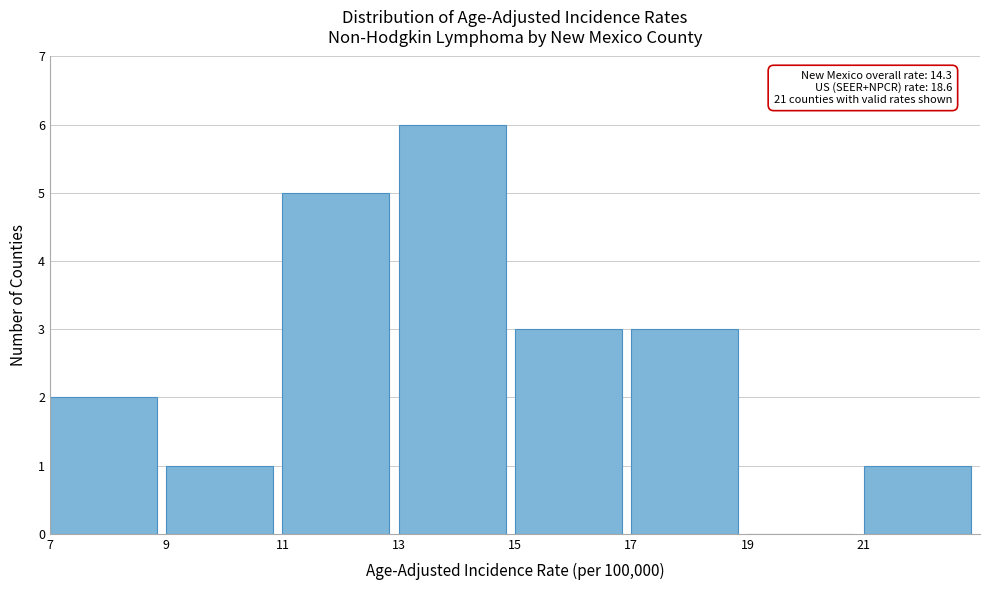

Over which range of the x-axis is the bar tallest?

13 to 15